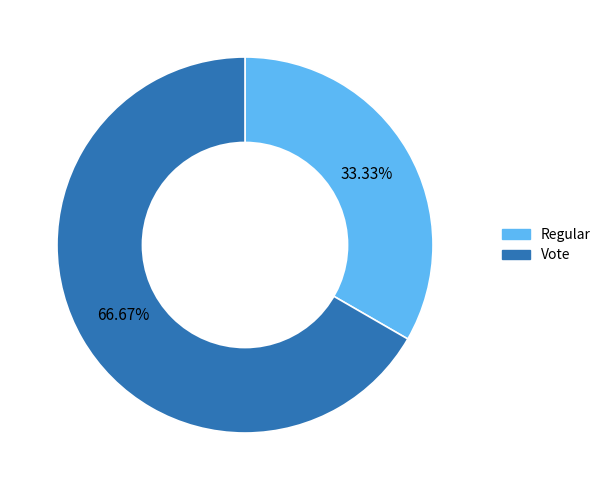

Which category has the biggest portion of the pie?

Vote